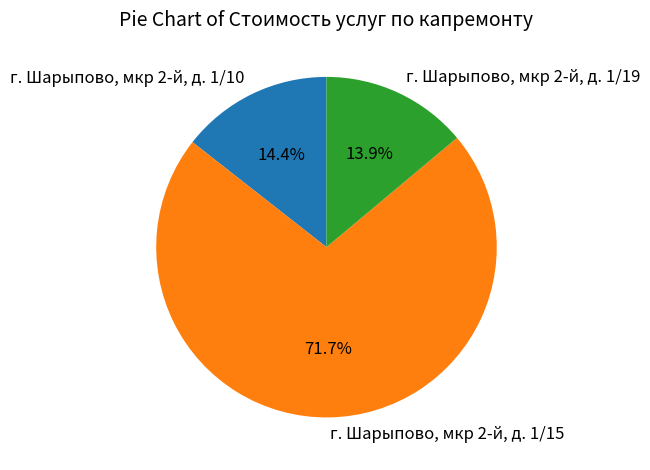

What percentage is the г. Шарыпово, мкр 2-й, д. 1/19 slice, to the nearest percent?

14%